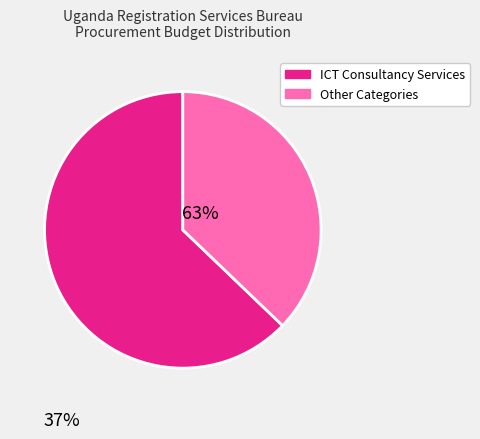

Does any single category account for the majority?

Yes